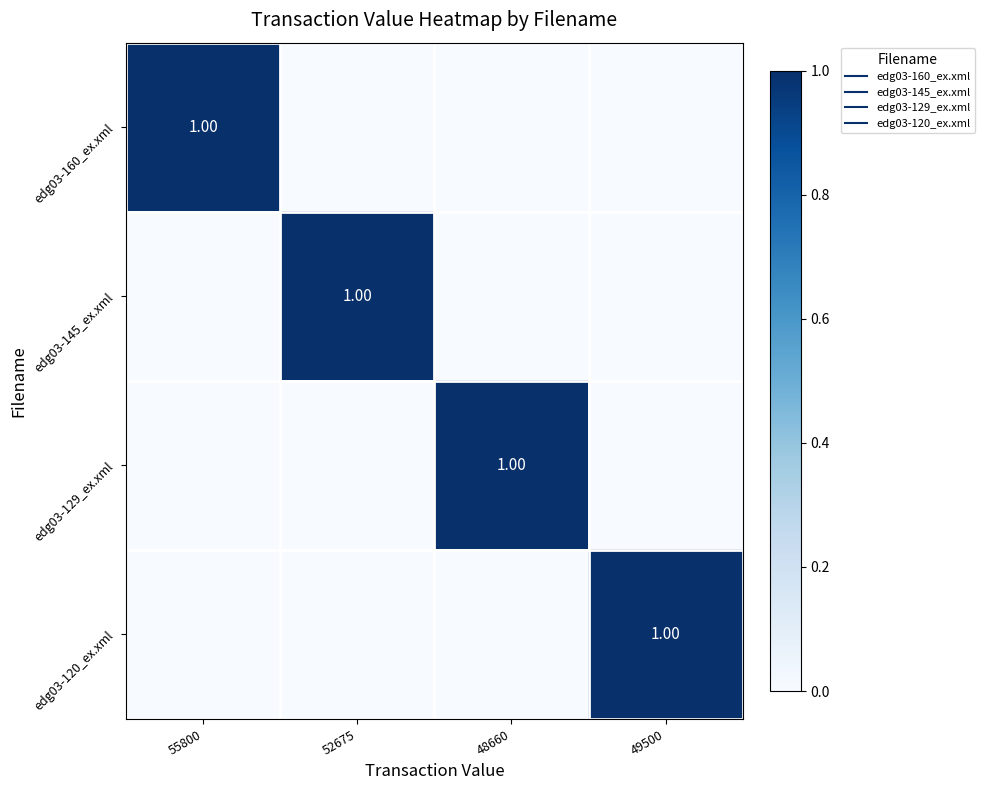

List the series in order of their peak value, lowest first.

edg03-160_ex.xml, edg03-145_ex.xml, edg03-129_ex.xml, edg03-120_ex.xml